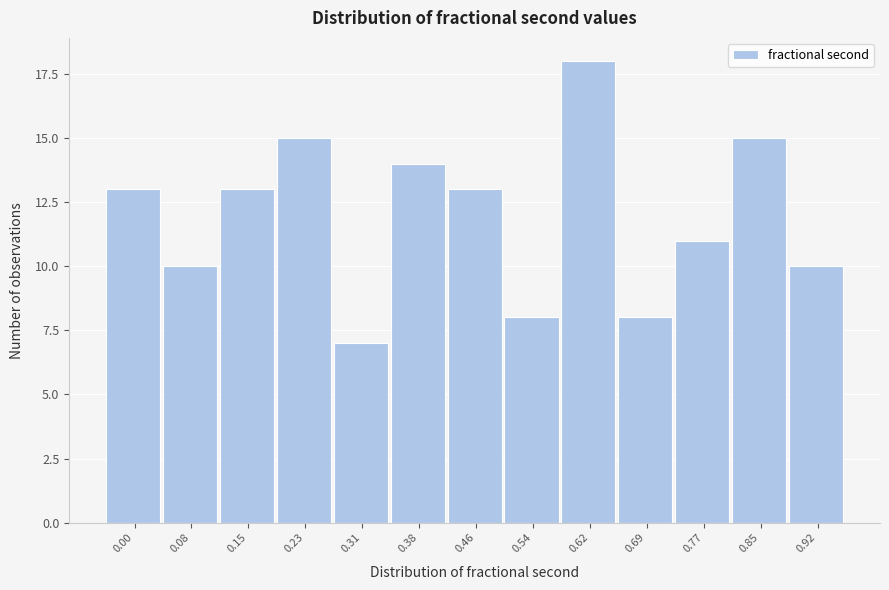

Reading left to right, transcribe all the data shown in this chart.

13	10	13	15	7	14	13	8	18	8	11	15	10